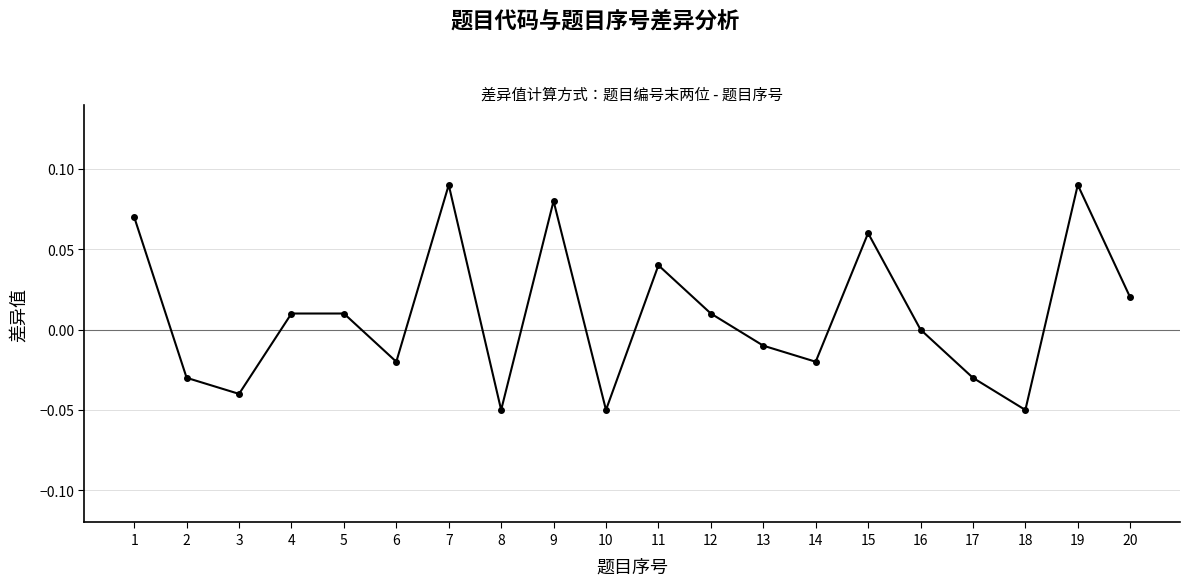

The chart shows a value of 0.0 at 5. True or false?

True